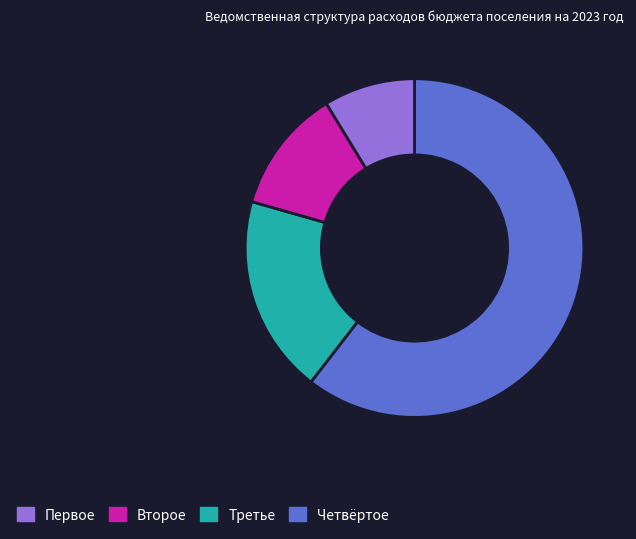

Is there any slice that represents more than half of the pie?

Yes